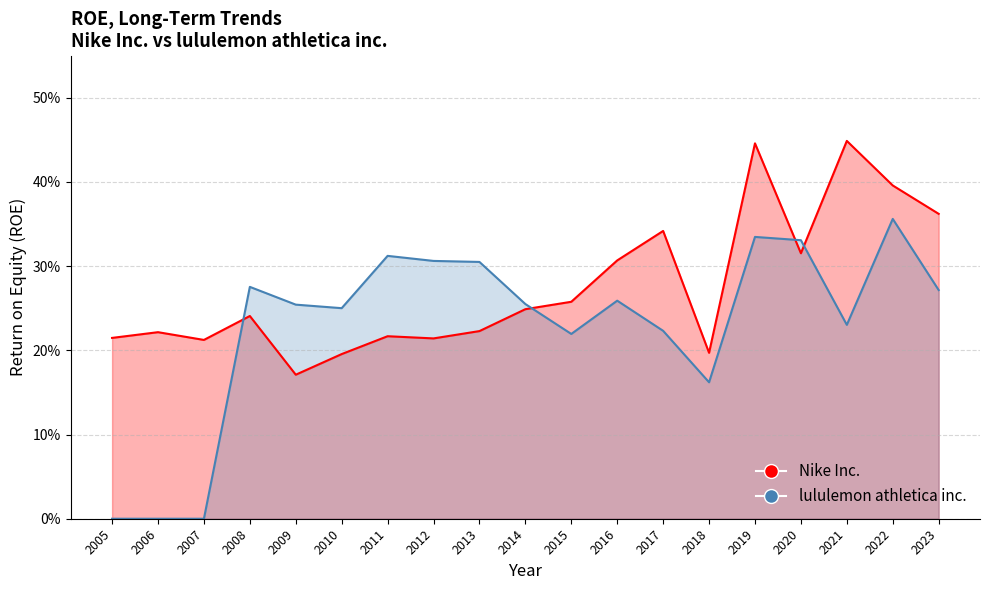

Which series has the largest Y range (max minus min)?

lululemon athletica inc.